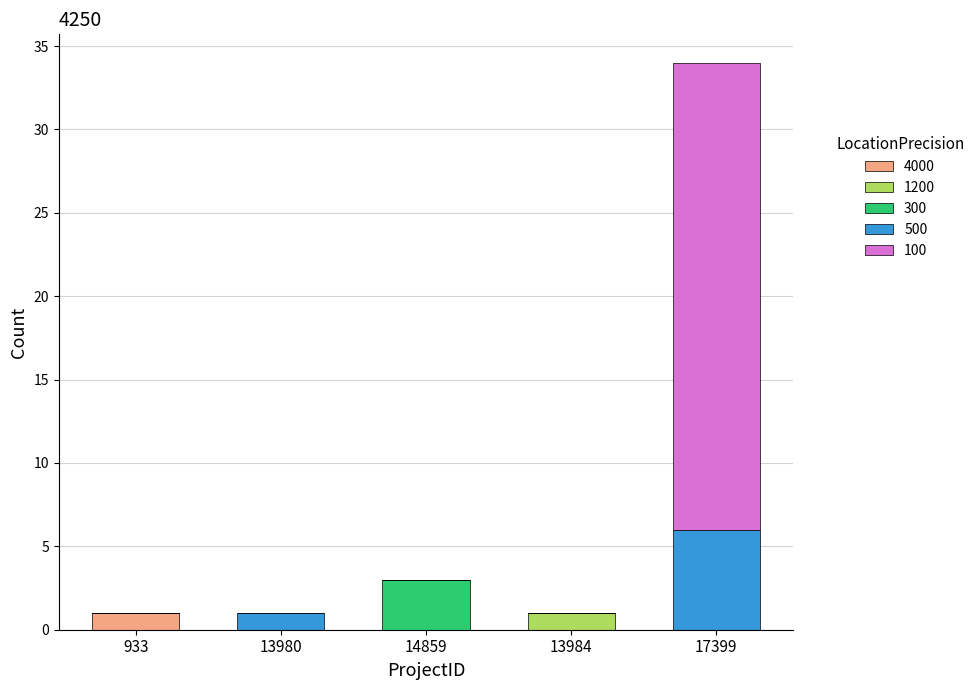

Reading left to right, list the values for the 4000 series.

933=1	13980=0	14859=0	13984=0	17399=0